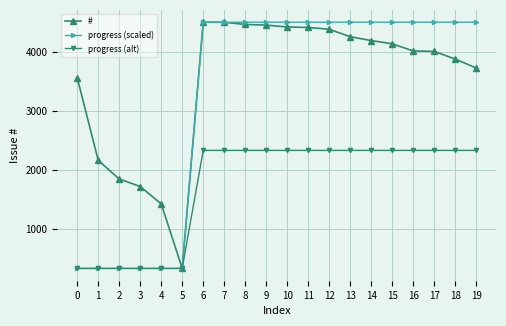

Is it true that progress (scaled) equals 491.4 at 4?

False